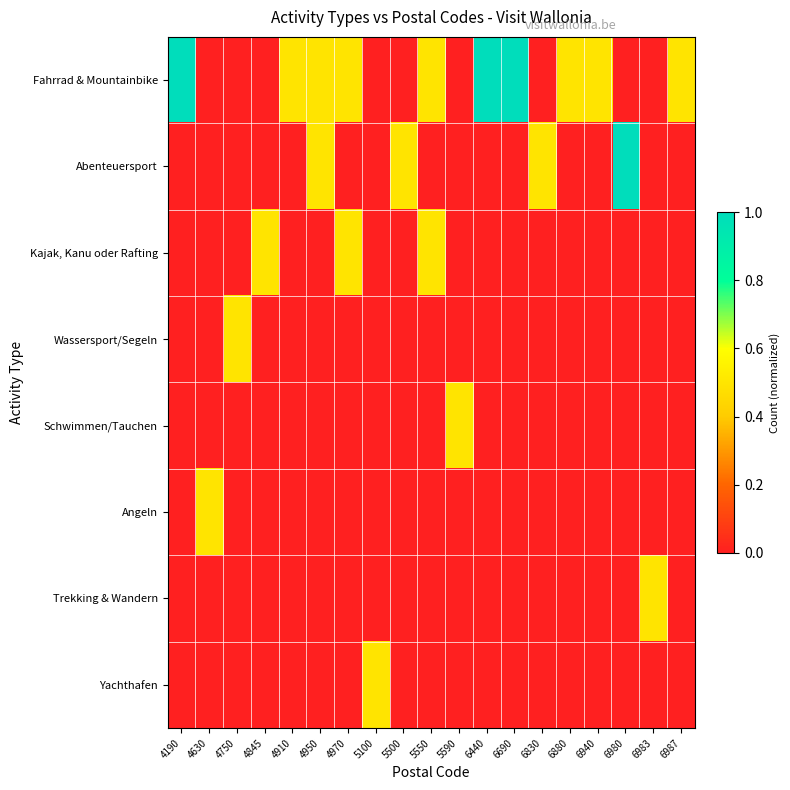

How many data points does each series have?

19